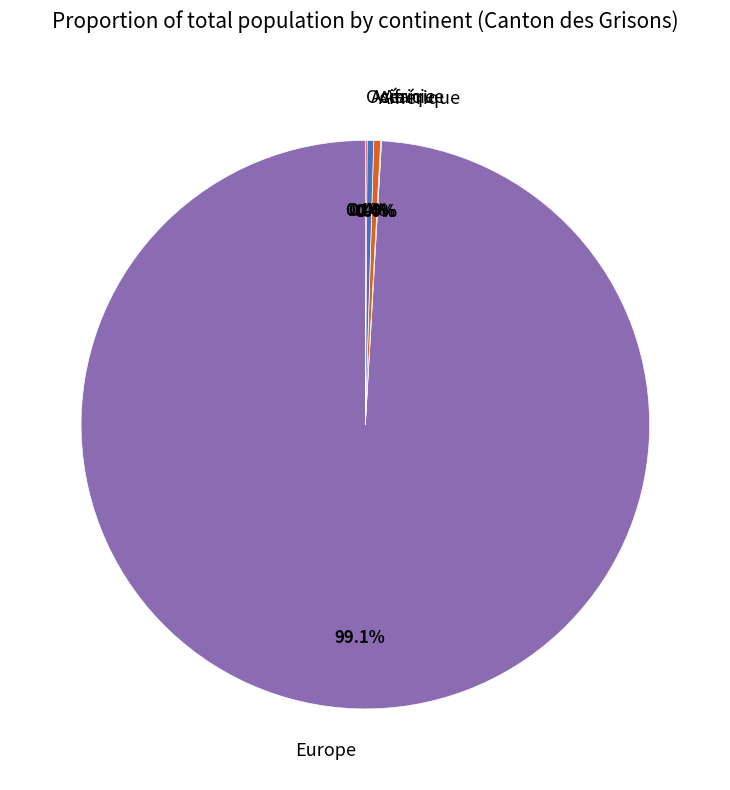

Is it true that Europe is 99% of the pie?

True